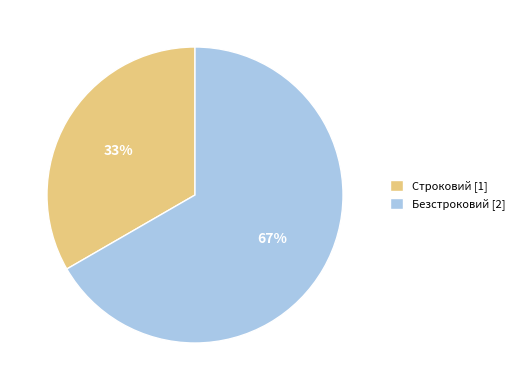

Which slice is the smallest?

Строковий